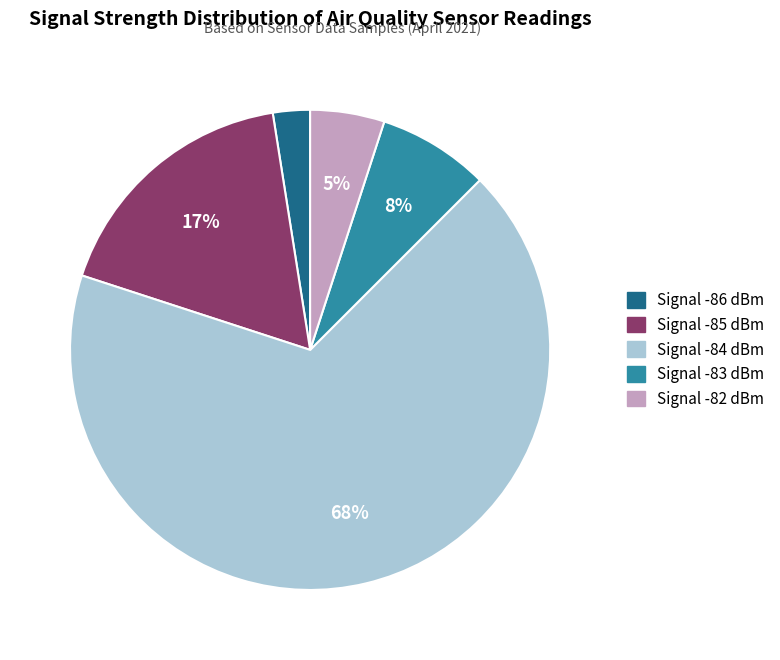

Is there a majority slice in this chart?

Yes